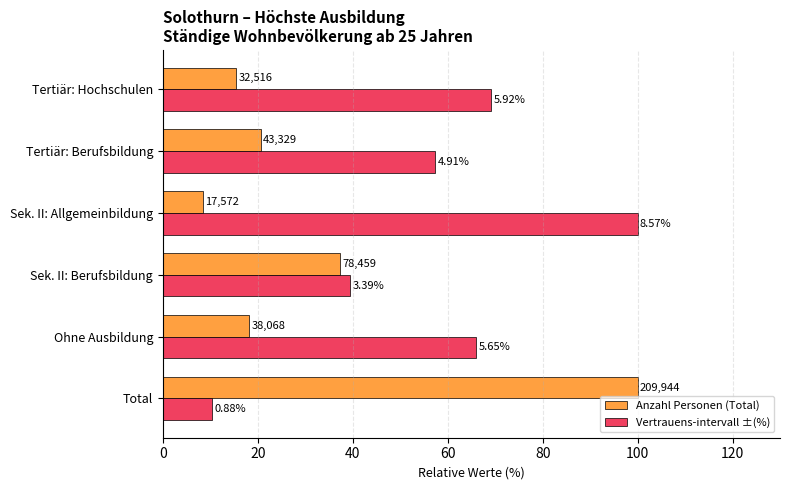

Reading left to right, transcribe all the data shown in this chart.

Anzahl Personen (Total): 100.0	18.1	37.4	8.4	20.6	15.5
Vertrauens-intervall ±(%): 10.3	66.0	39.5	100.0	57.3	69.1